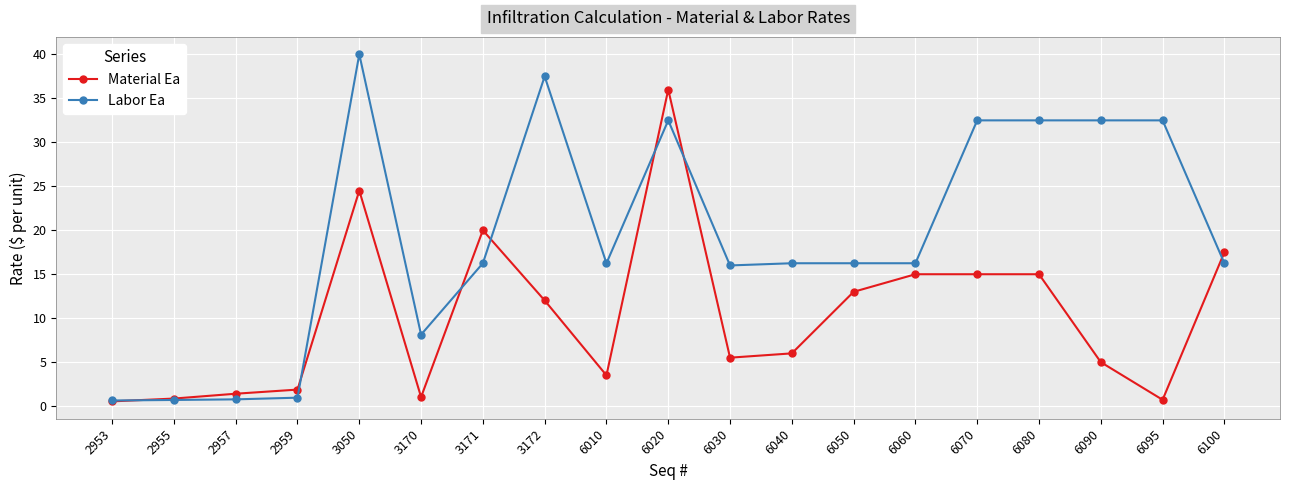

Which series changed the most between 2955 and 3050?

Labor Ea